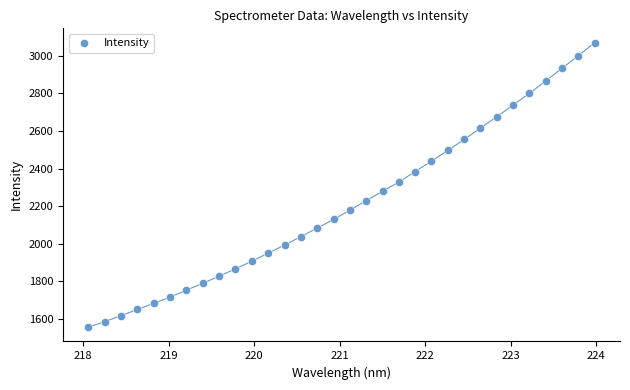

What is the range of X values (max minus min)?

5.9